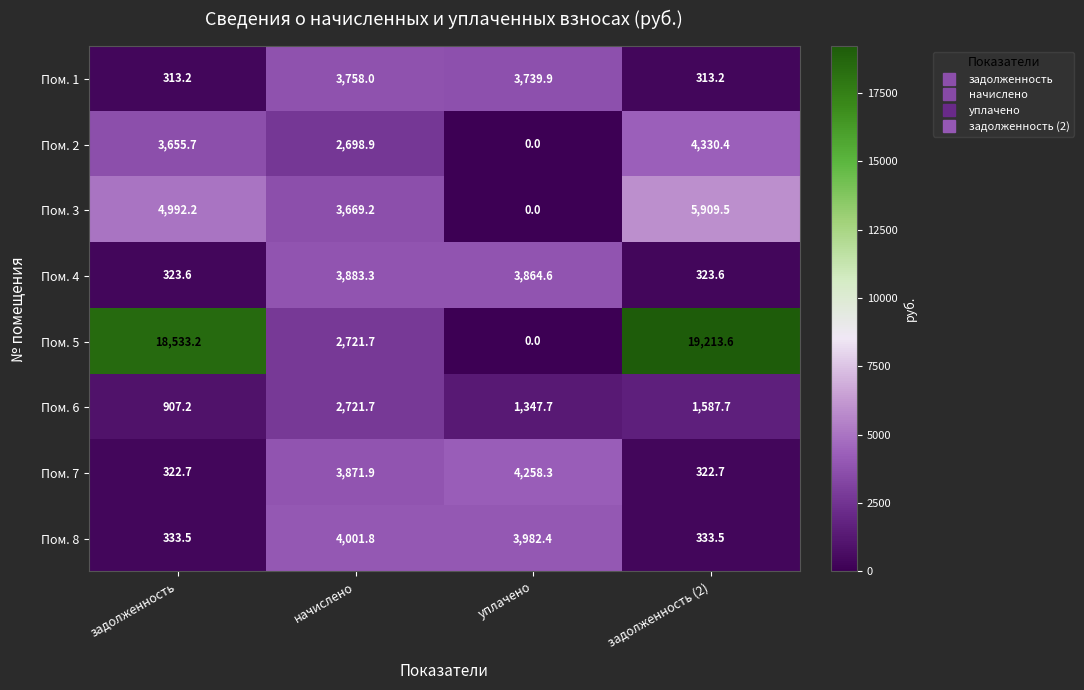

Where does the Пом. 5 series first go above 18533?

задолженность